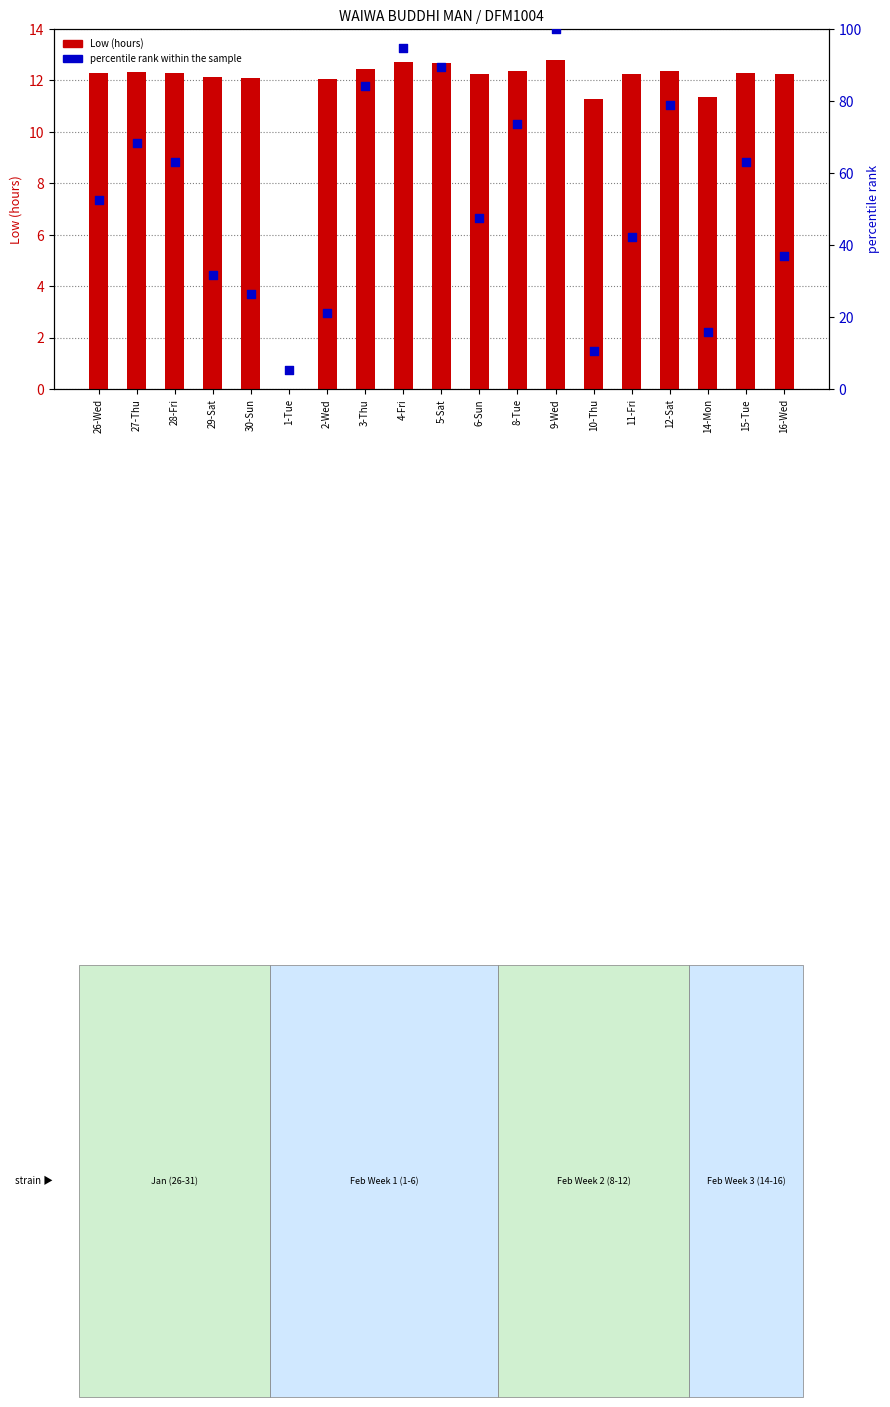

Which series has the largest Y range (max minus min)?

percentile rank within the sample